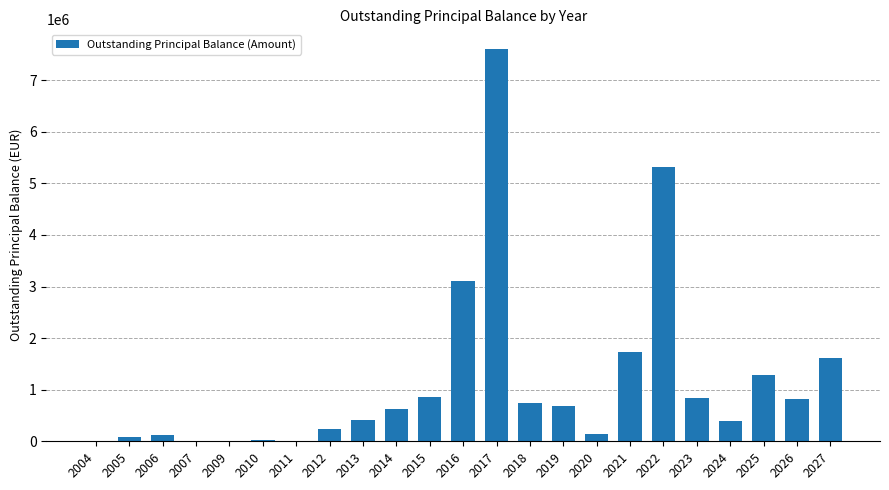

Is it true that the value at 2027 is 1615611.6?

True